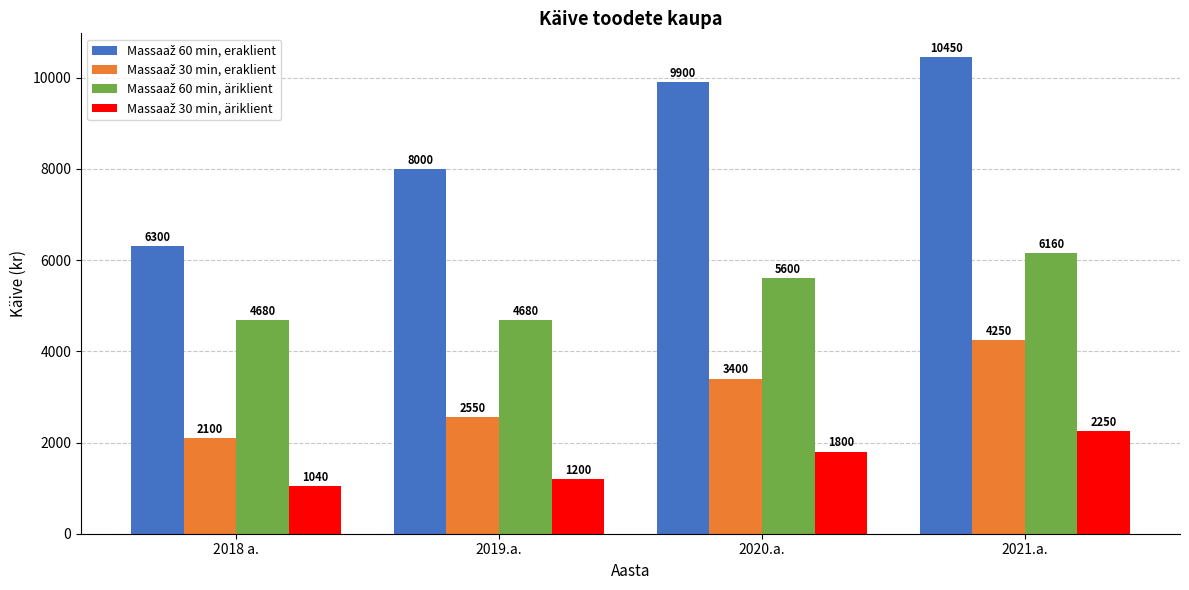

What is the total value across all series at 2020.a.?

20700